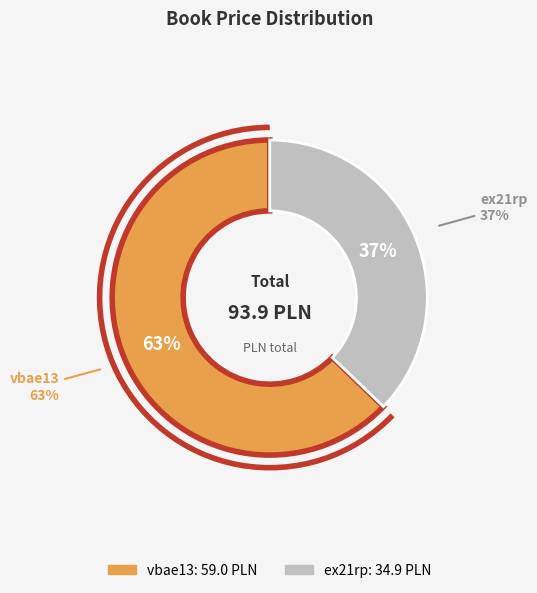

Which has a higher value, ex21rp or vbae13?

vbae13